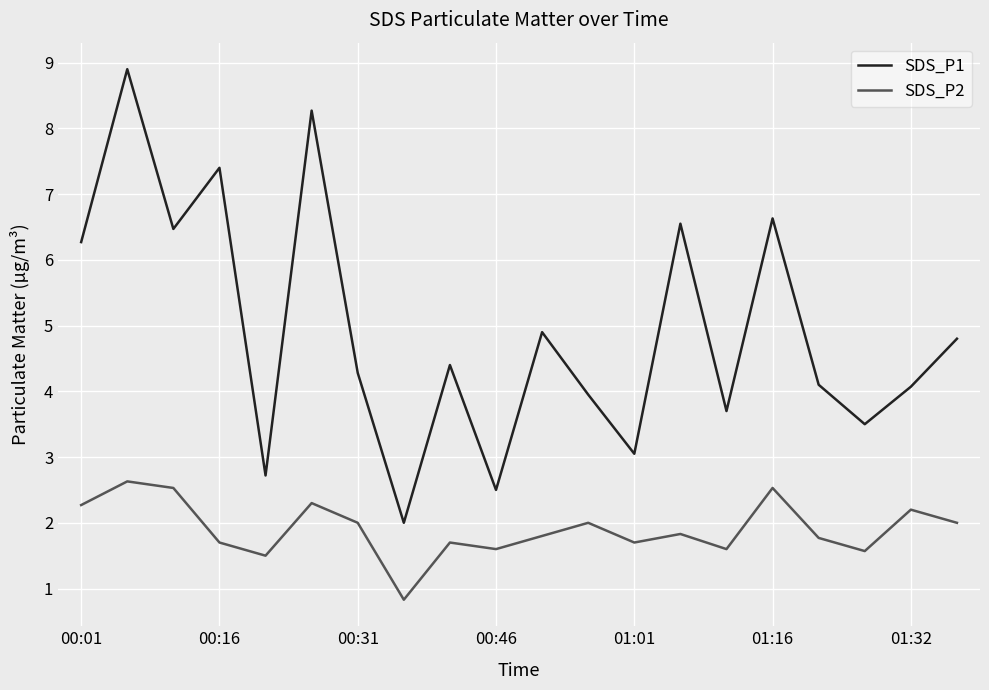

True or false: SDS_P1 and SDS_P2 cross at least once.

False